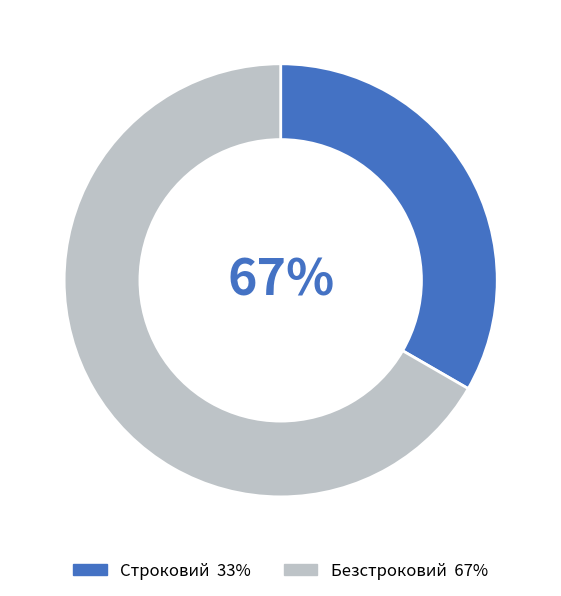

To the nearest percent, what is the average slice percentage?

50%